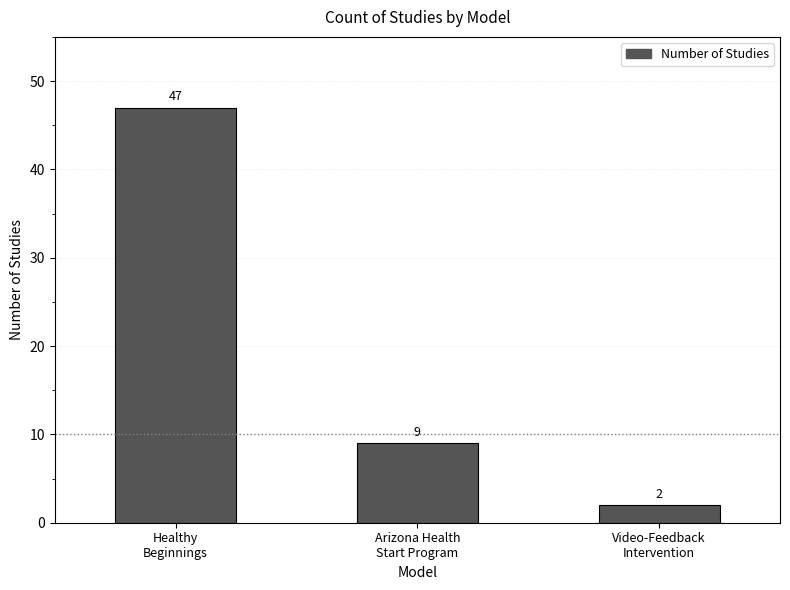

List the labels in order of value, largest first.

Healthy
Beginnings, Arizona Health
Start Program, Video-Feedback
Intervention